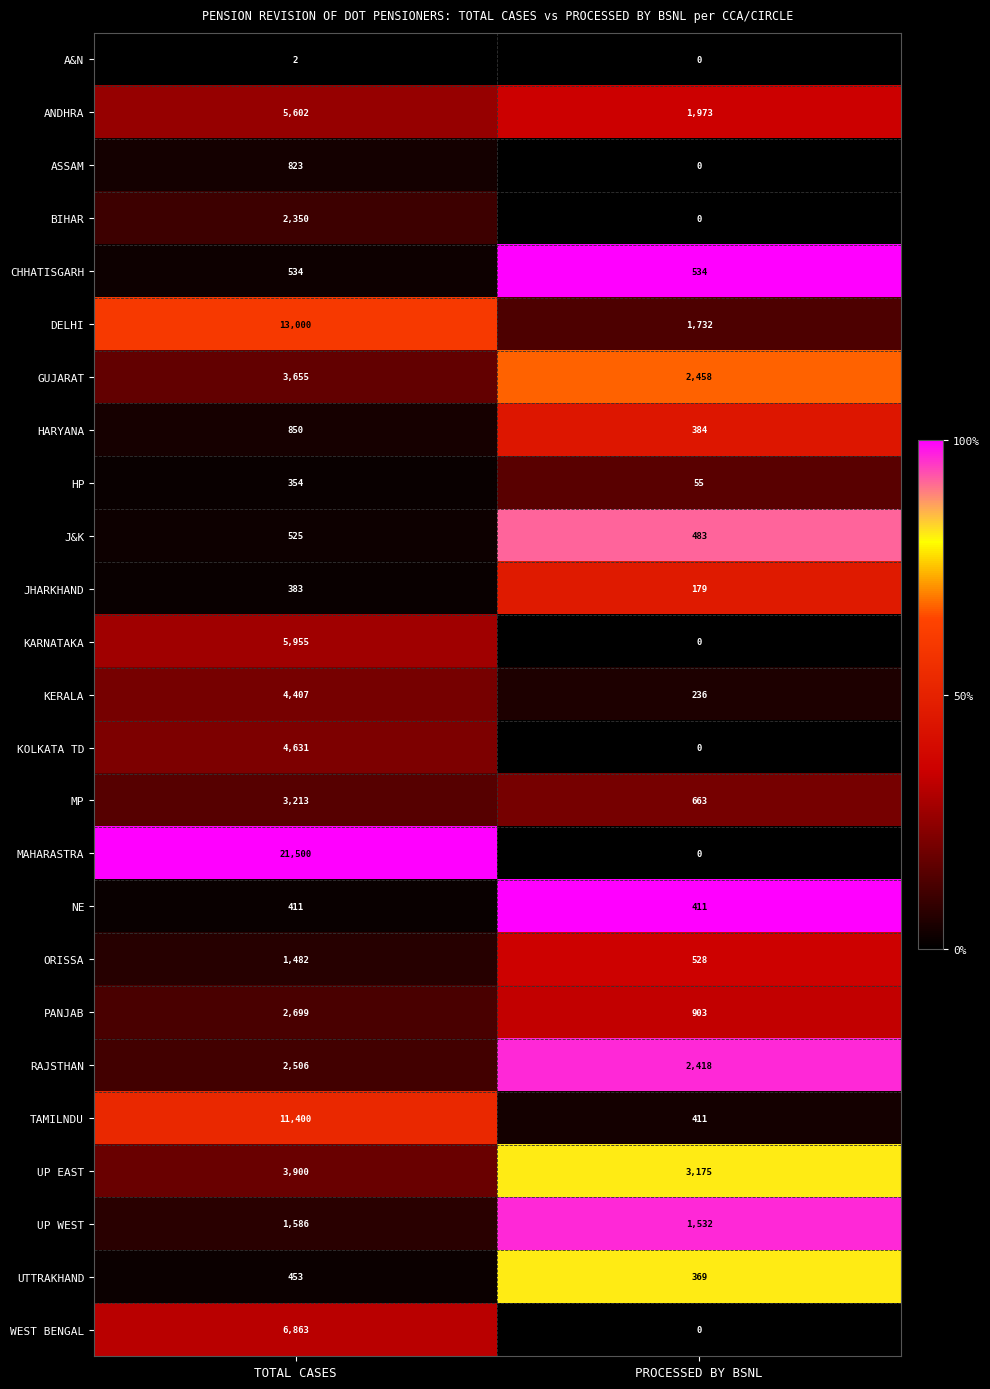

Rank the categories by UP WEST value from lowest to highest.

PROCESSED BY BSNL, TOTAL CASES